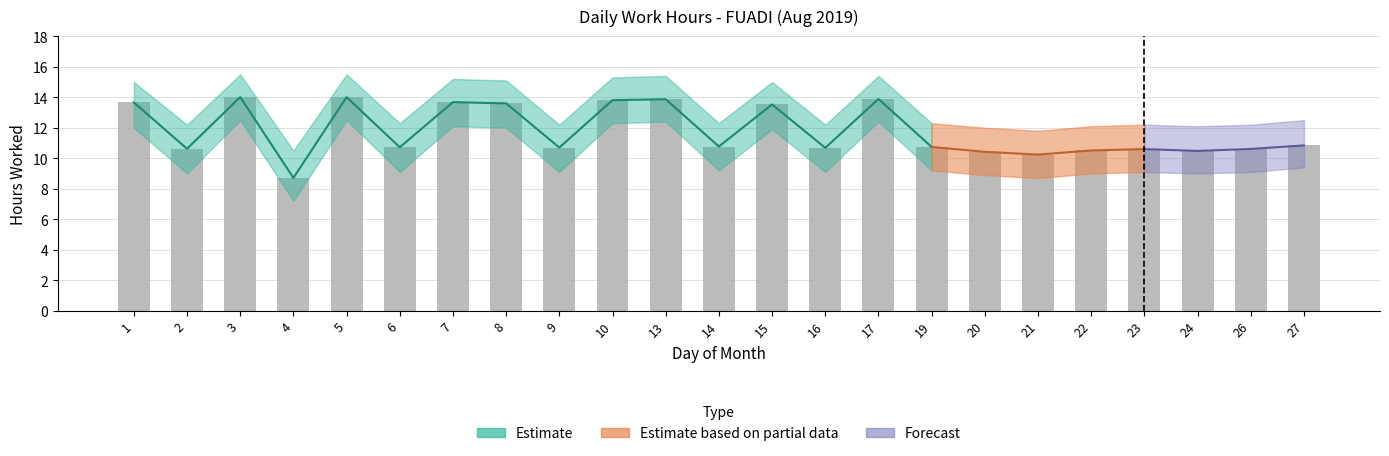

What is the difference between the second highest and minimum values?

5.3